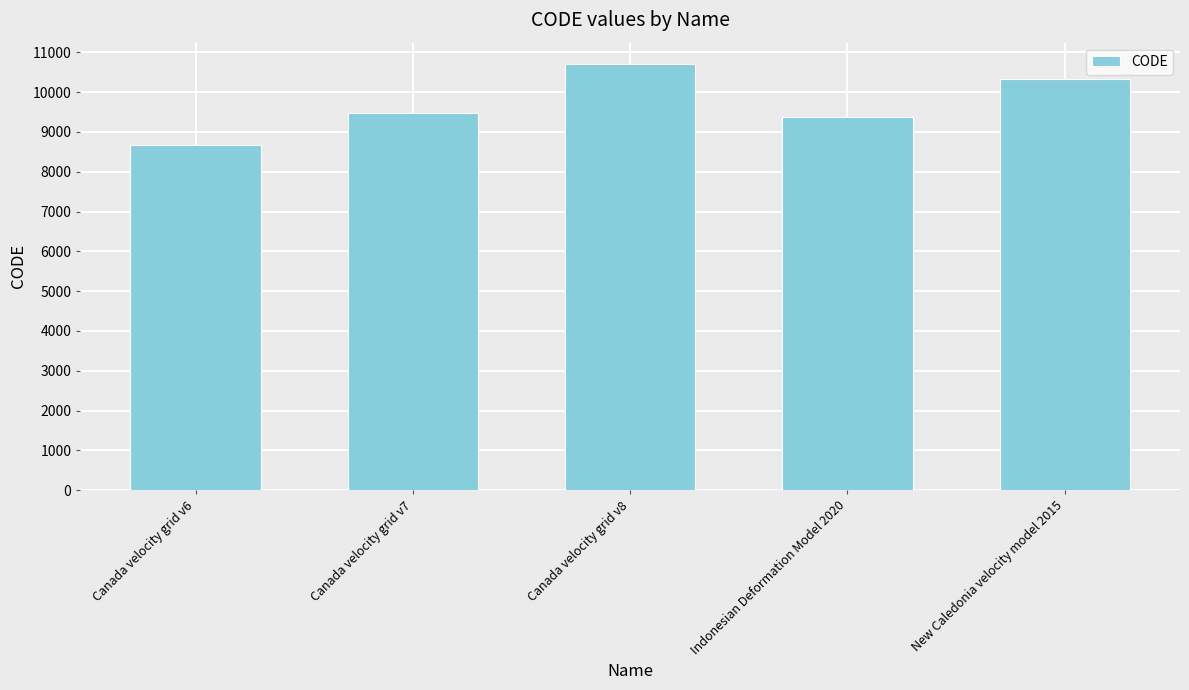

Which has a higher value, Canada velocity grid v8 or New Caledonia velocity model 2015?

Canada velocity grid v8